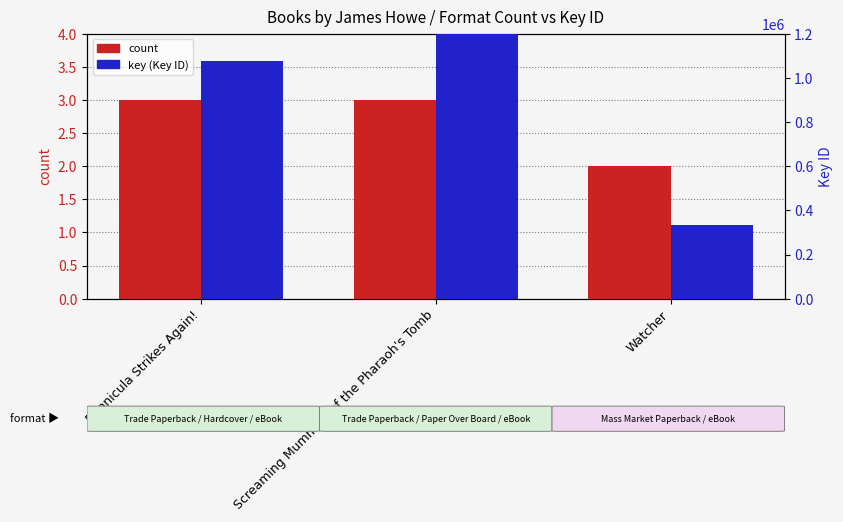

The value of key (Key ID) at Screaming Mummies of the Pharaoh's Tomb is 3231167. True or false?

False